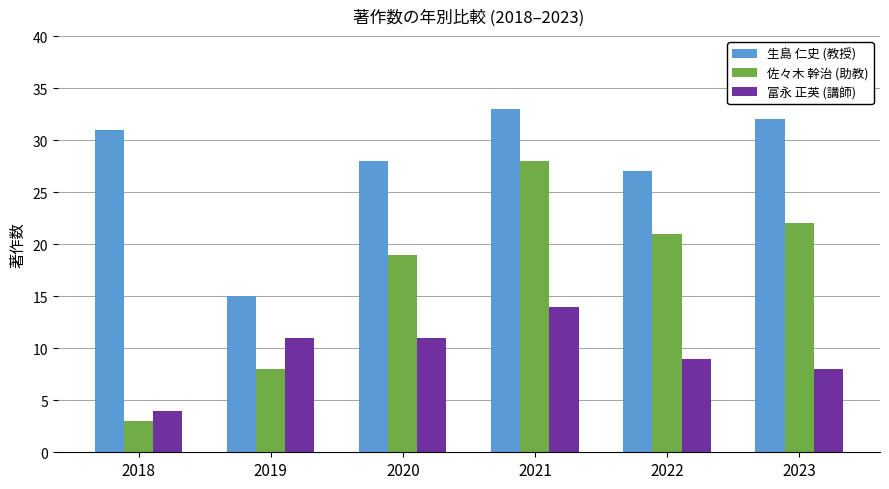

The 佐々木 幹治 (助教) series shows 22 at 2023. True or false?

True